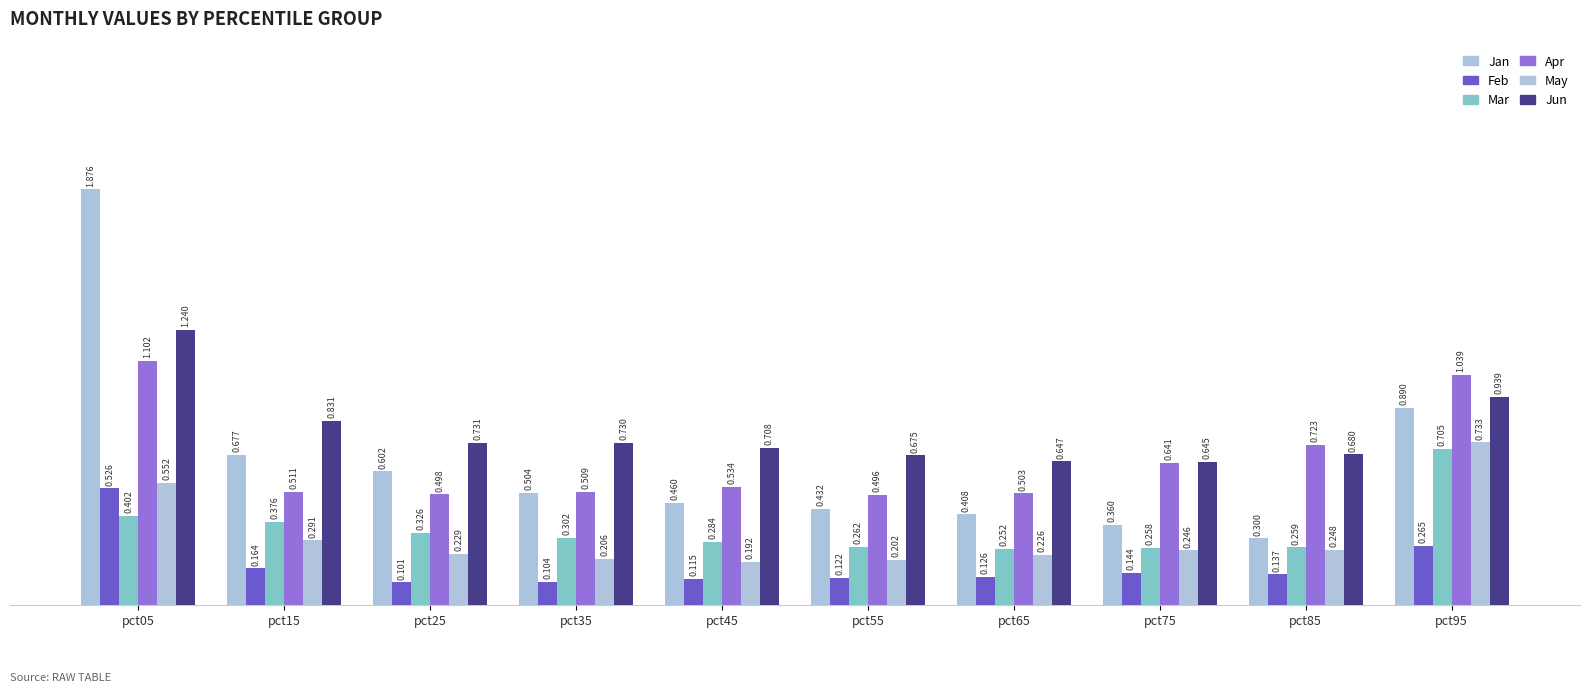

The Jun series shows 1.1 at pct25. True or false?

False